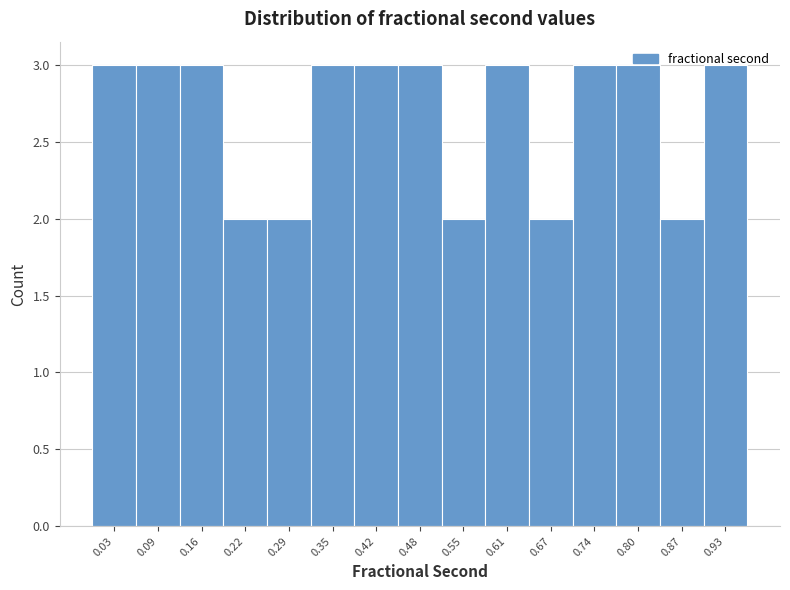

What is the greatest value displayed?

3